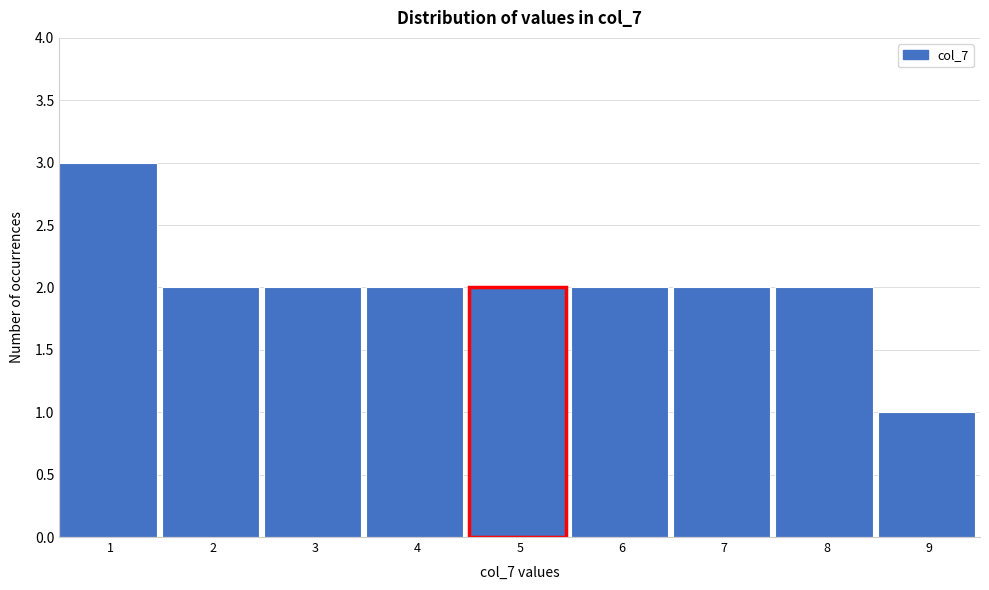

Reading left to right, extract all data points from this chart.

1=3	2=2	3=2	4=2	5=2	6=2	7=2	8=2	9=1